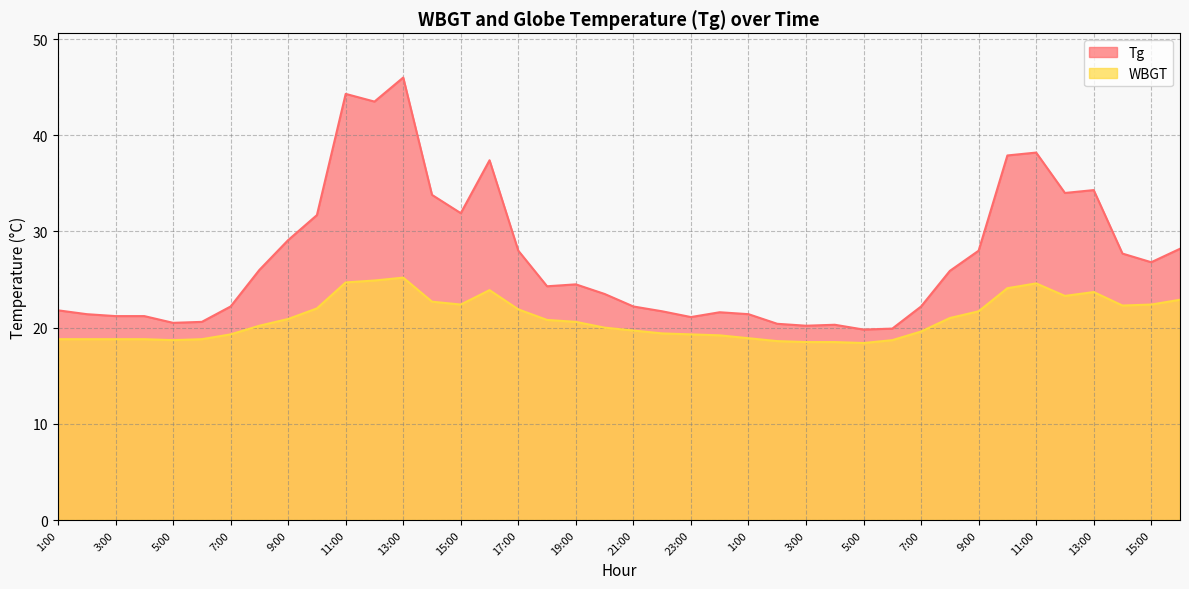

What value does the WBGT series have at 12:00?

24.9